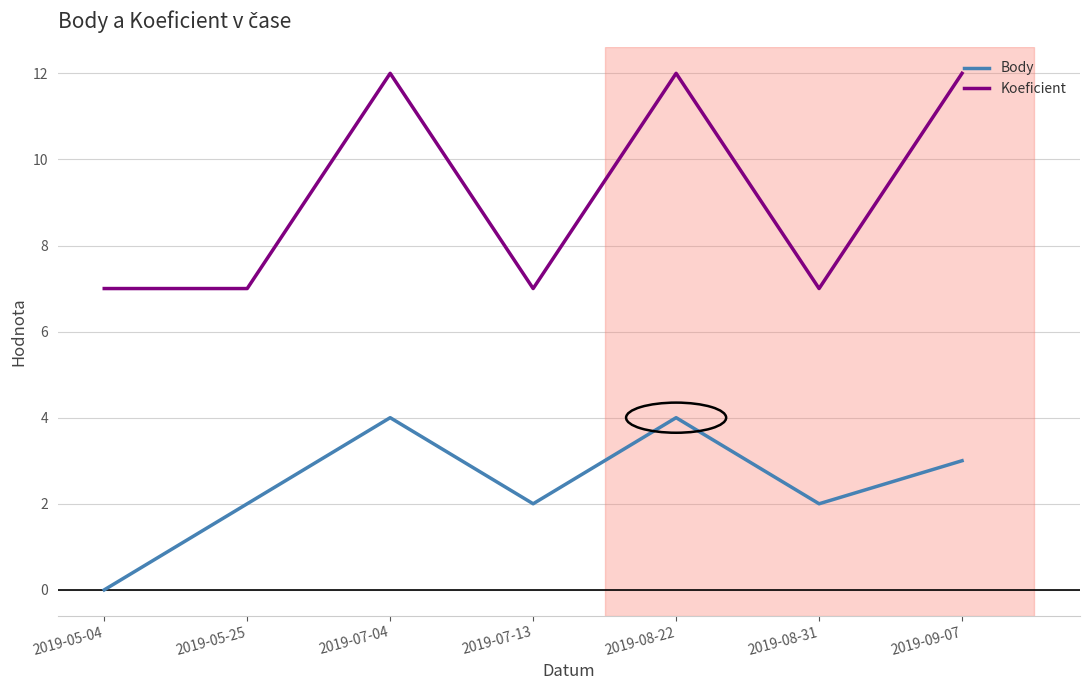

Between 2019-05-04 and 2019-05-25, which series saw the biggest shift?

Body